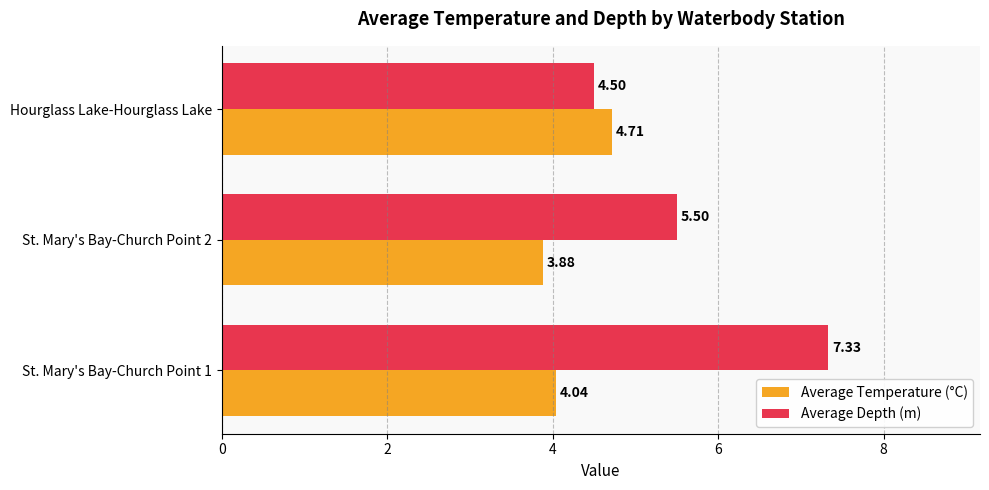

Rank the categories by Average Depth (m) value from lowest to highest.

Hourglass Lake-Hourglass Lake, St. Mary's Bay-Church Point 2, St. Mary's Bay-Church Point 1